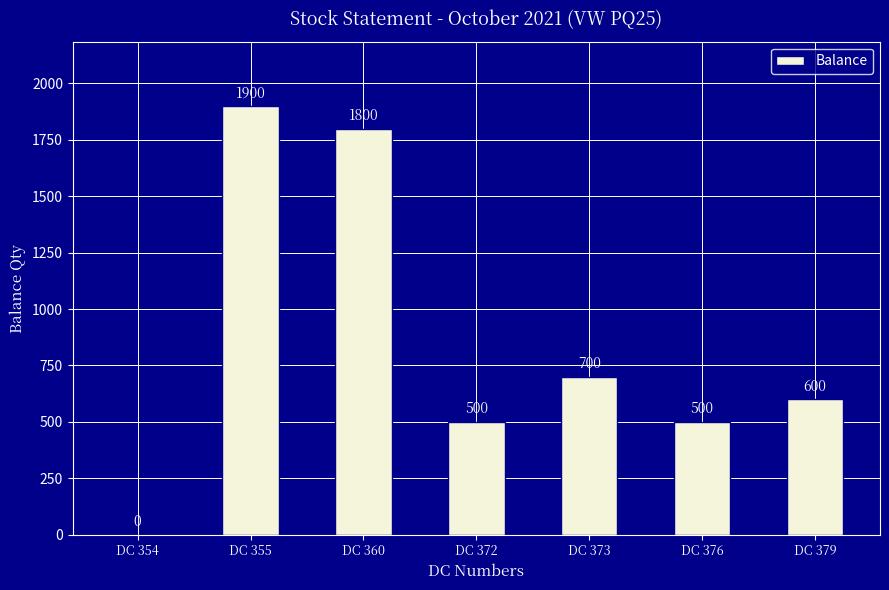

What is the difference between the values at DC 373 and DC 354?

700